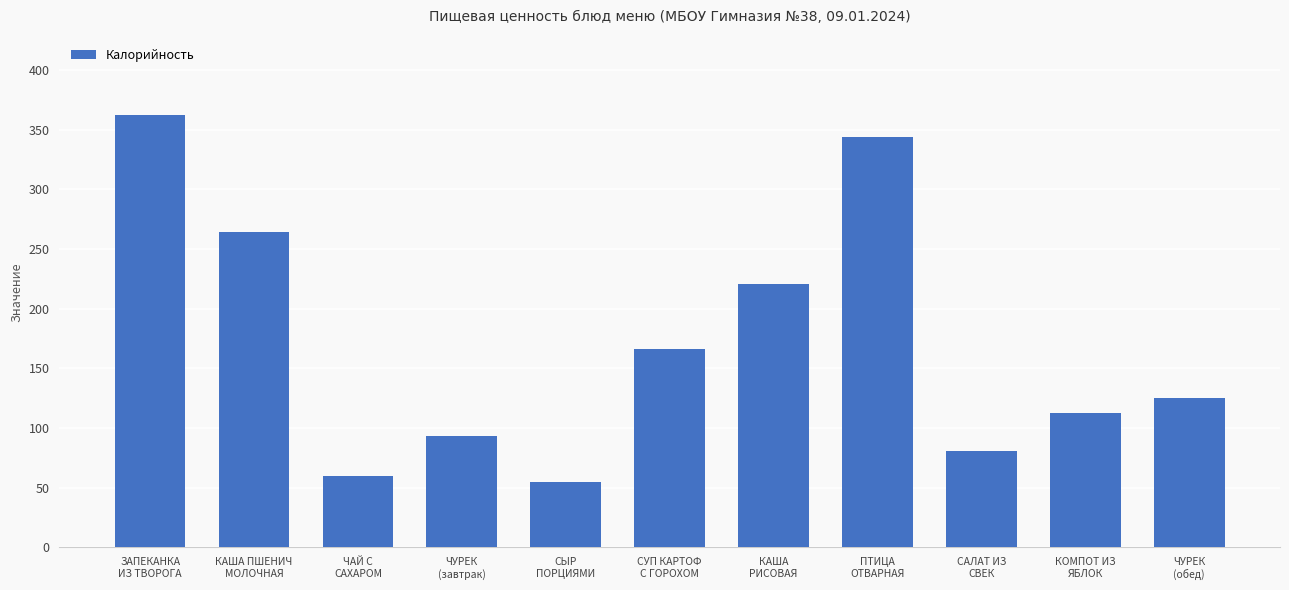

Reading left to right, transcribe all the data shown in this chart.

361.9	264.0	60.0	93.6	54.6	166.4	220.8	343.9	80.4	112.3	124.8